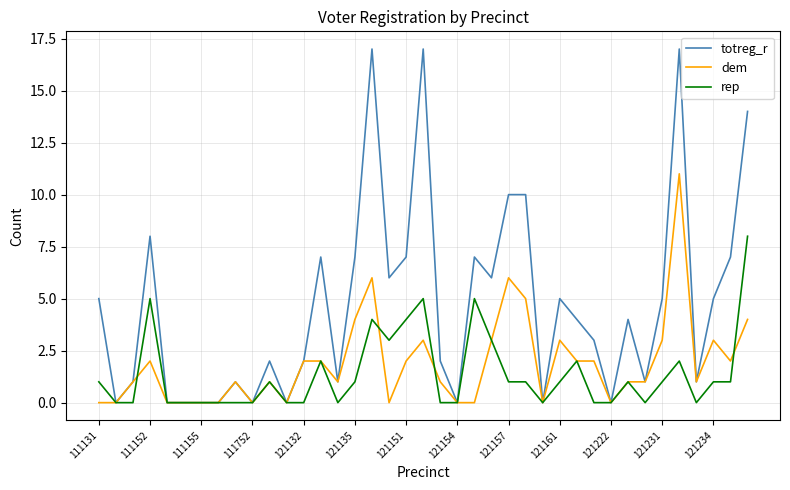

List the series in order of their peak value, highest first.

totreg_r, dem, rep